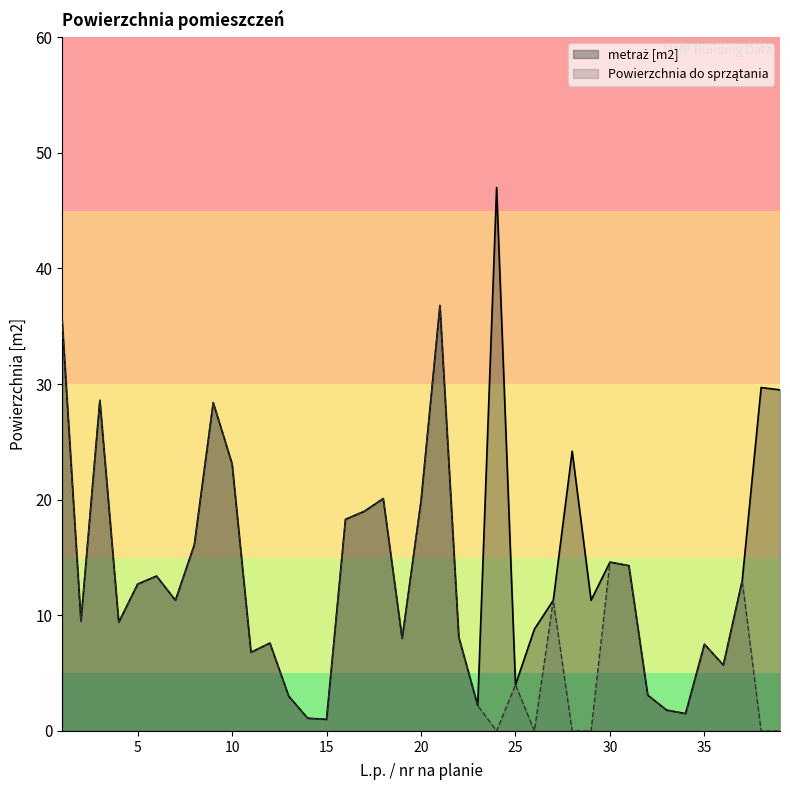

What is the greatest value displayed?

47.0